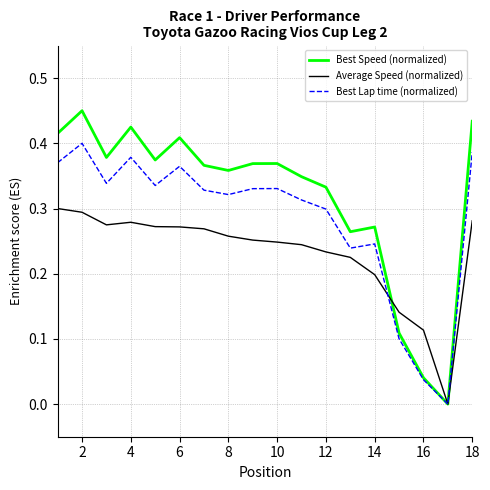

Which series has the largest range (max minus min)?

Best Speed (normalized)